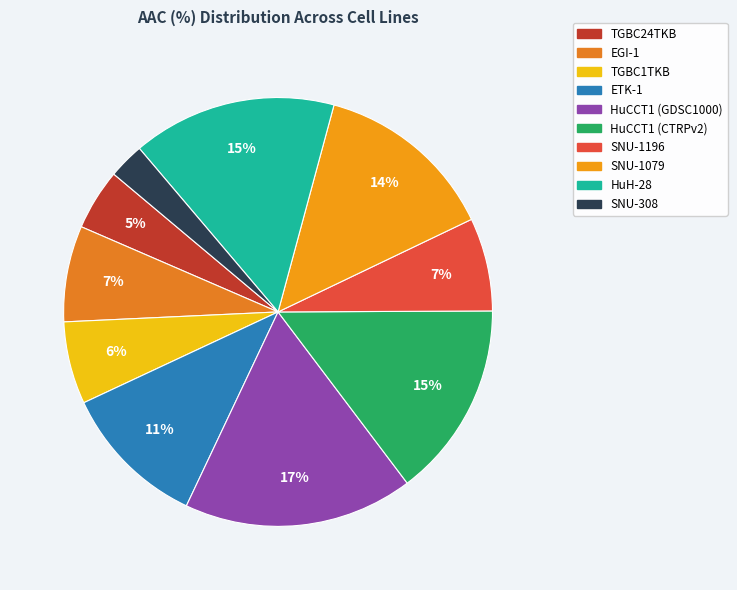

What is the change in value from TGBC24TKB to SNU-1196?

+2.2